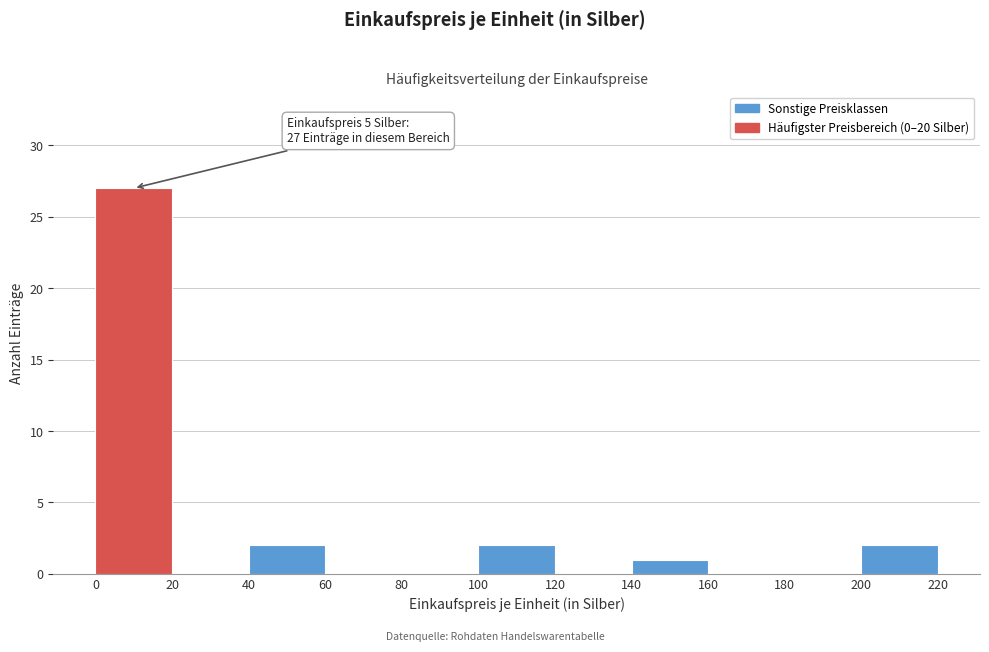

Which range on the x-axis has the tallest bar?

0 to 20